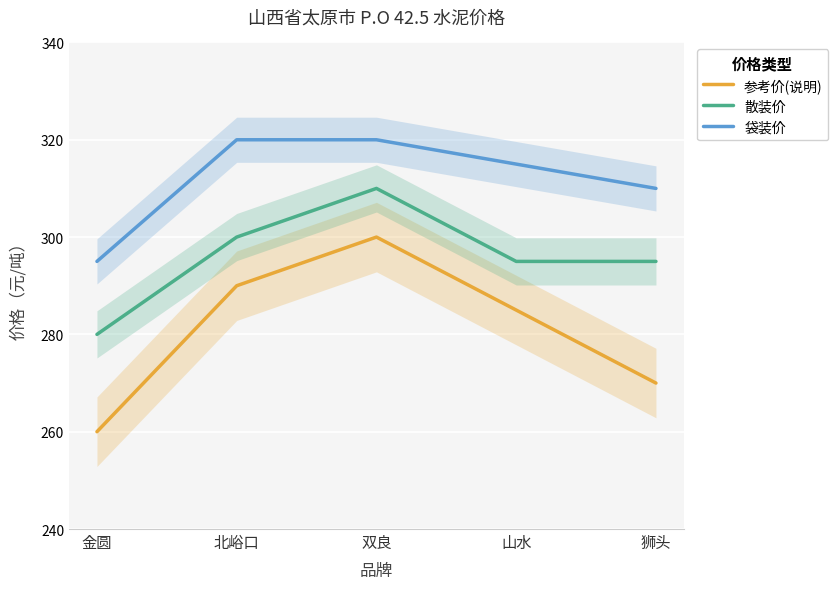

What is the spread (max minus min) of values at 山水?

30